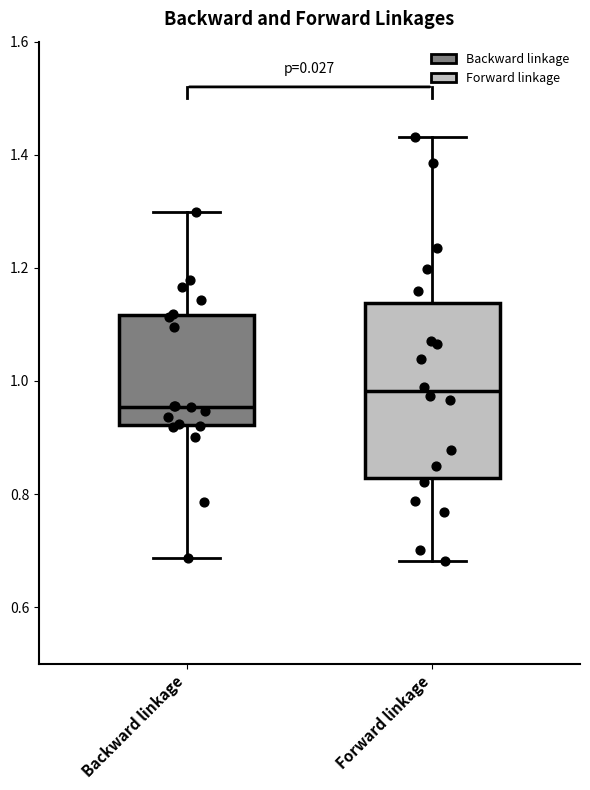

Reading left to right, transcribe this box plot: for each box, give where its median line is, the range the box spans, and where its two whiskers end, as read against the y-axis. The values are not printed on the chart, so give them approximately, as read against the axis.

Backward linkage: median 0.96, box 0.92 to 1.12, whiskers 0.68 to 1.30
Forward linkage: median 0.98, box 0.82 to 1.14, whiskers 0.68 to 1.44